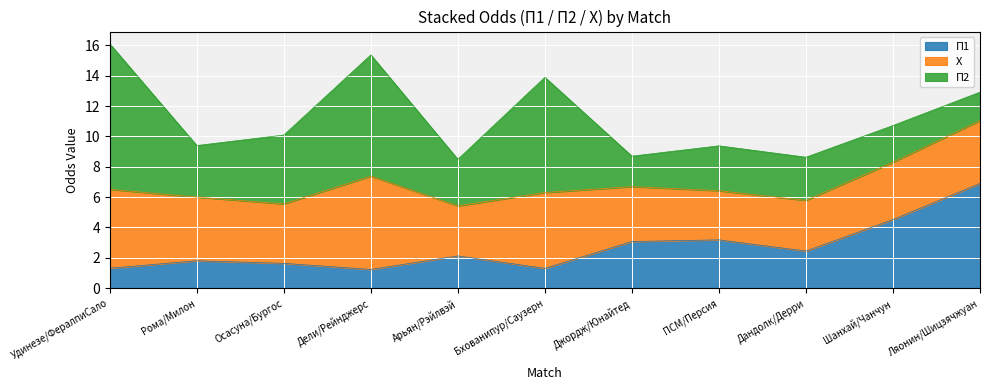

Which series has the largest total across all categories?

П2